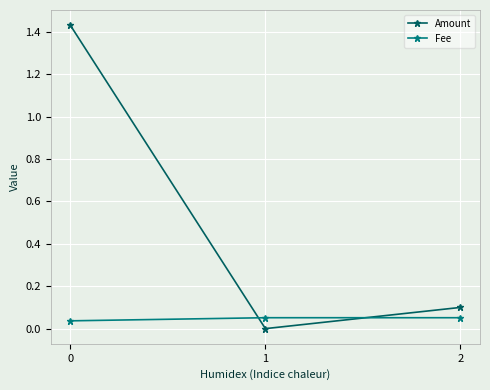

Which series has the largest total across all categories?

Amount